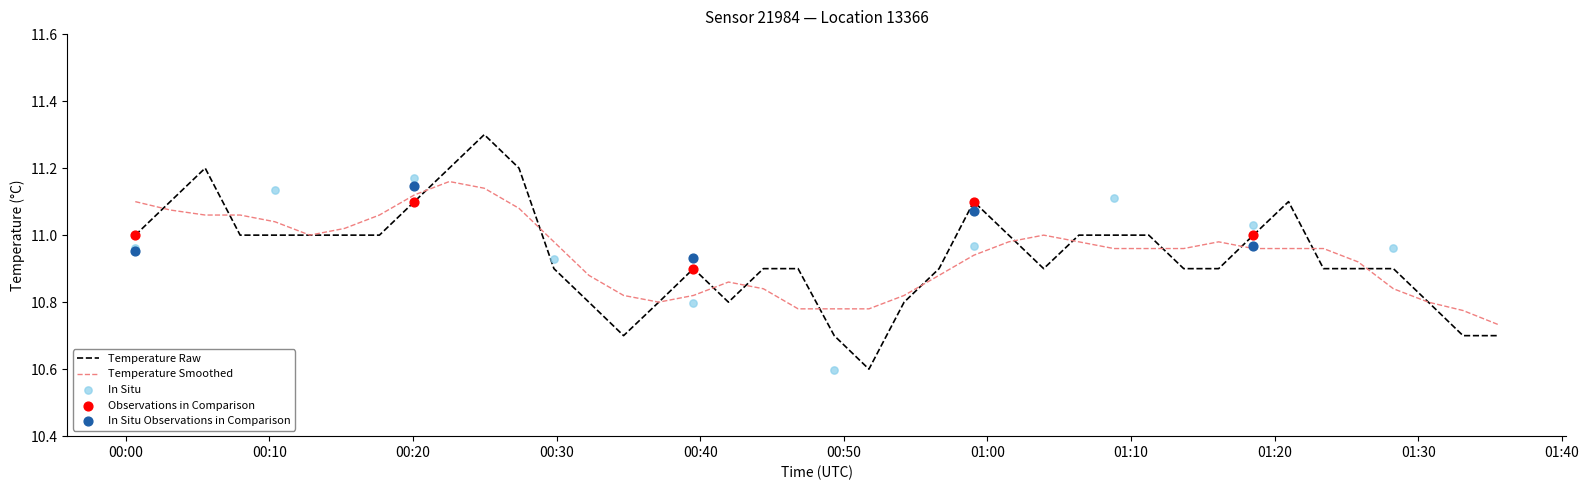

What is the maximum value for Temperature Raw?

11.3